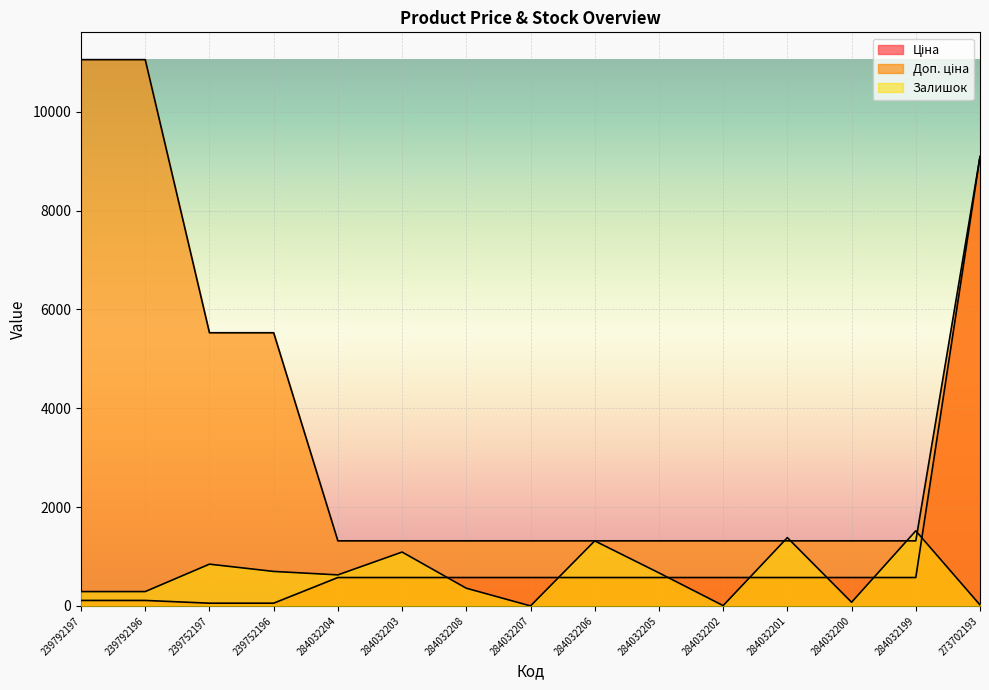

The value of Доп. ціна at 239792197 is 17768.2. True or false?

False